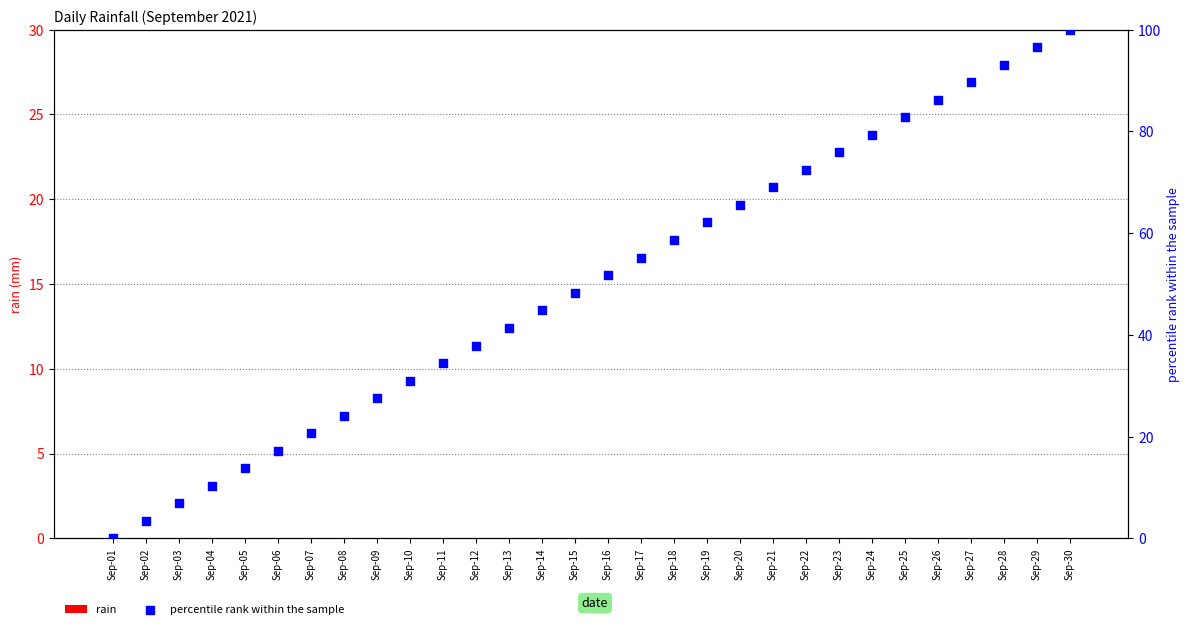

What is the total value across all series at Sep-11?

34.5